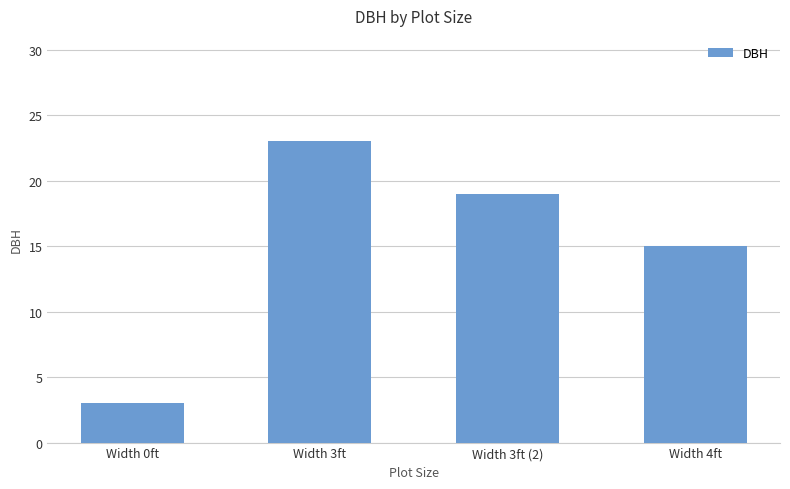

Is it true that the value at Width 3ft is 13?

False